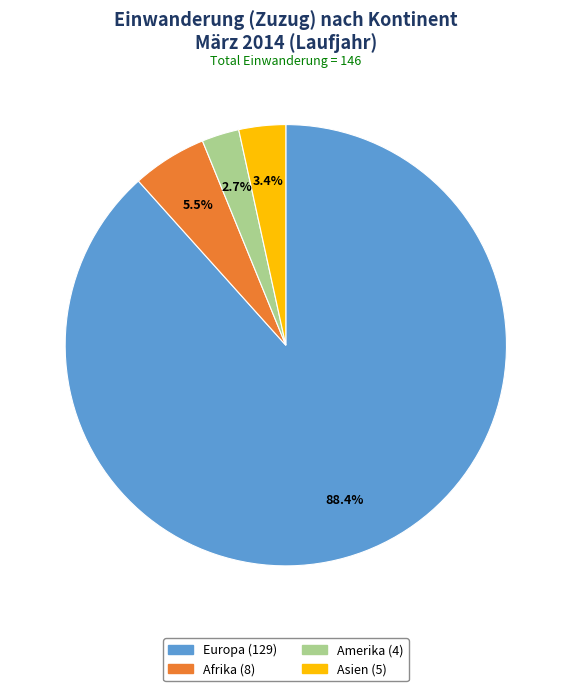

Is there a majority slice in this chart?

Yes